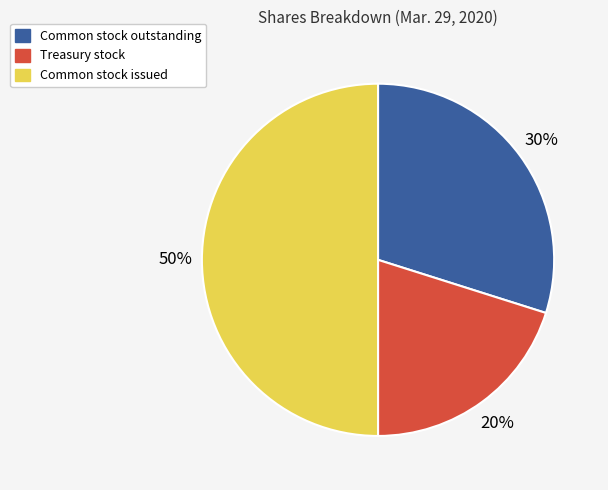

The Common stock issued slice represents 50% of the pie. True or false?

True